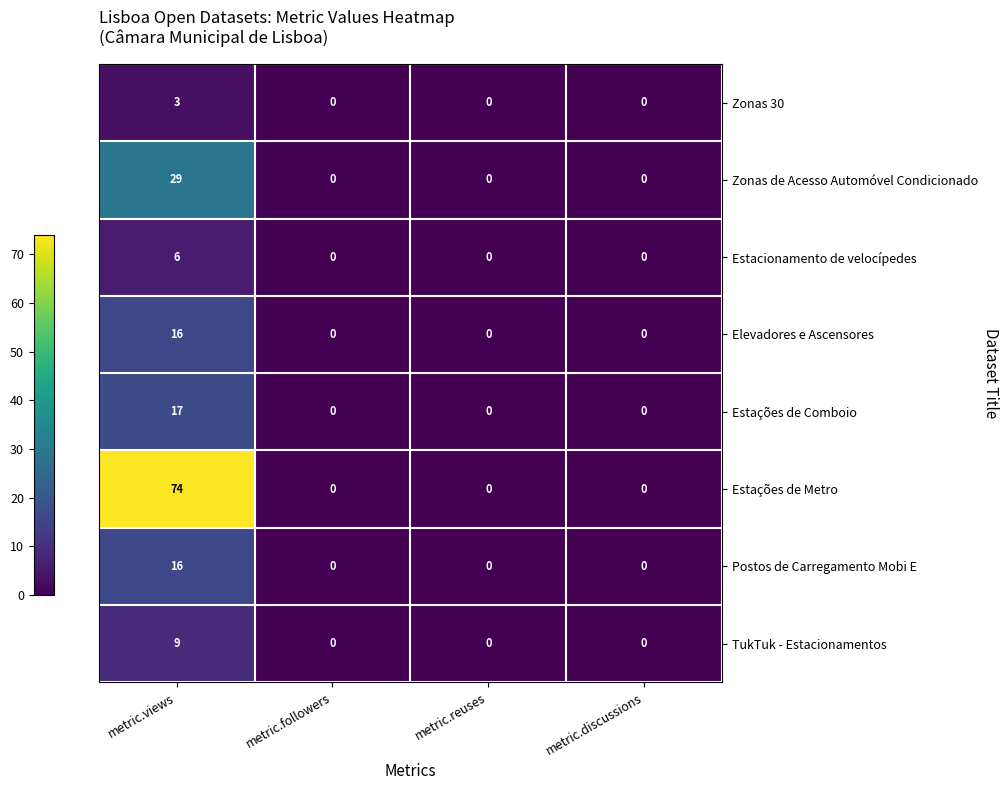

How many data points does each series have?

4